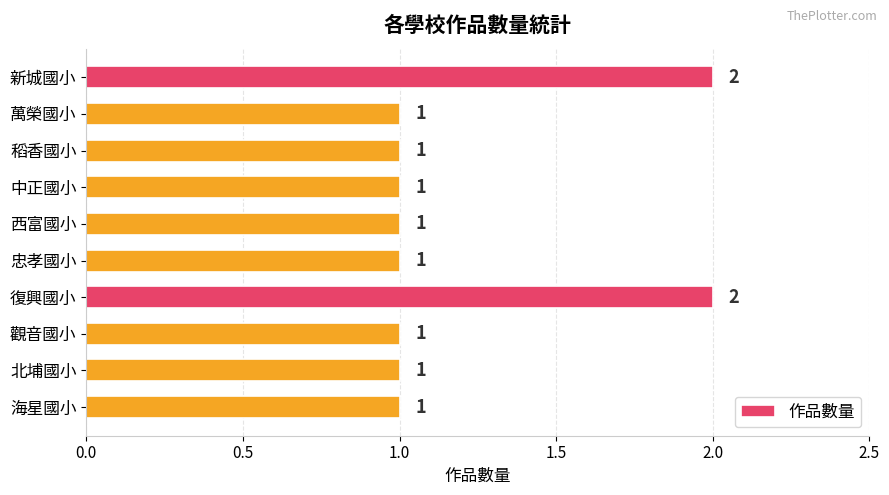

What is the maximum value shown in the chart?

2